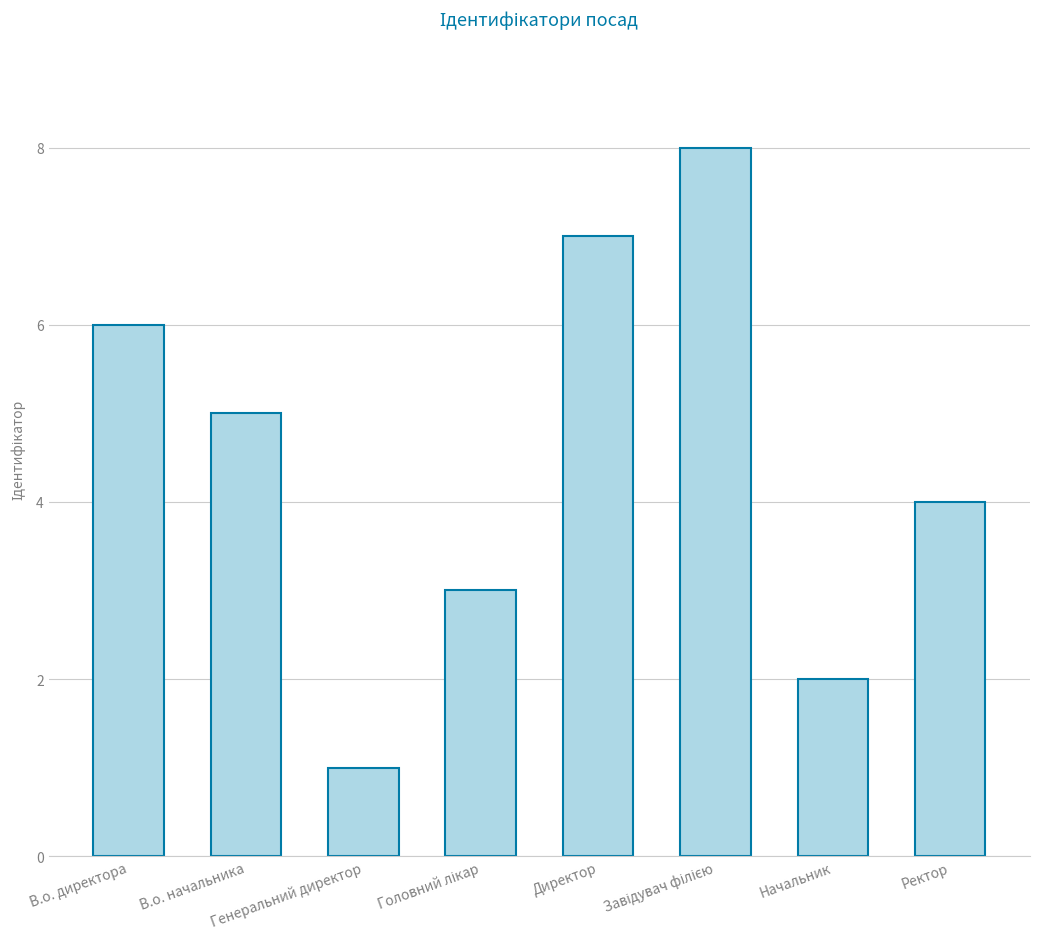

Reading right to left, what are all the values shown in this chart?

4	2	8	7	3	1	5	6